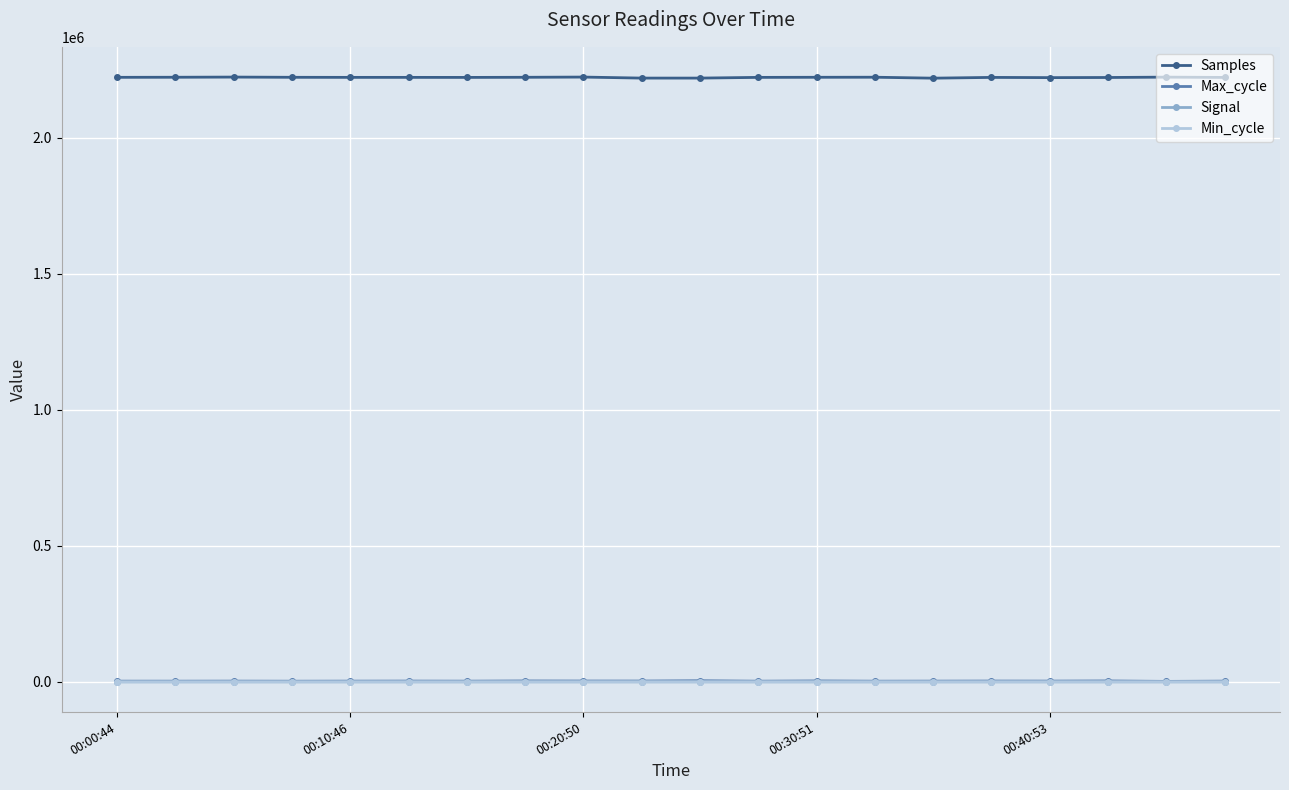

What is the lowest value of the Samples series?

2218184